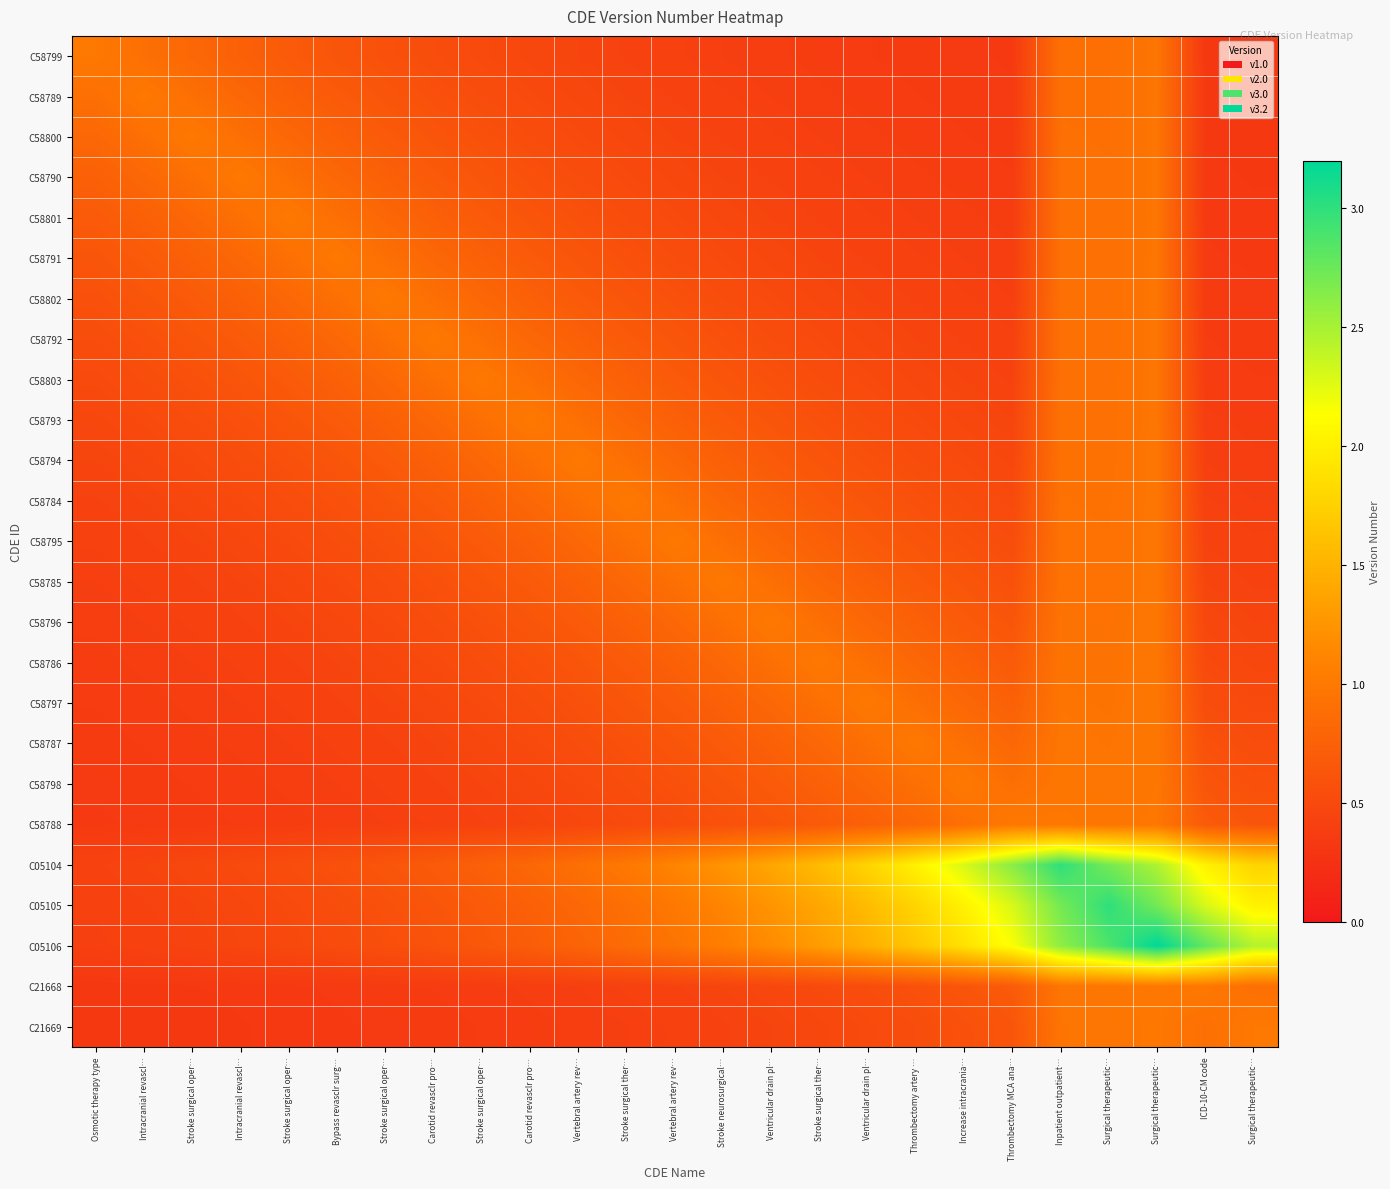

Rank the series by their maximum value, from lowest to highest.

C58799, C58789, C58800, C58790, C58801, C58791, C58802, C58792, C58803, C58793, C58794, C58784, C58795, C58785, C58796, C58786, C58797, C58787, C58798, C58788, C21668, C21669, C05104, C05105, C05106